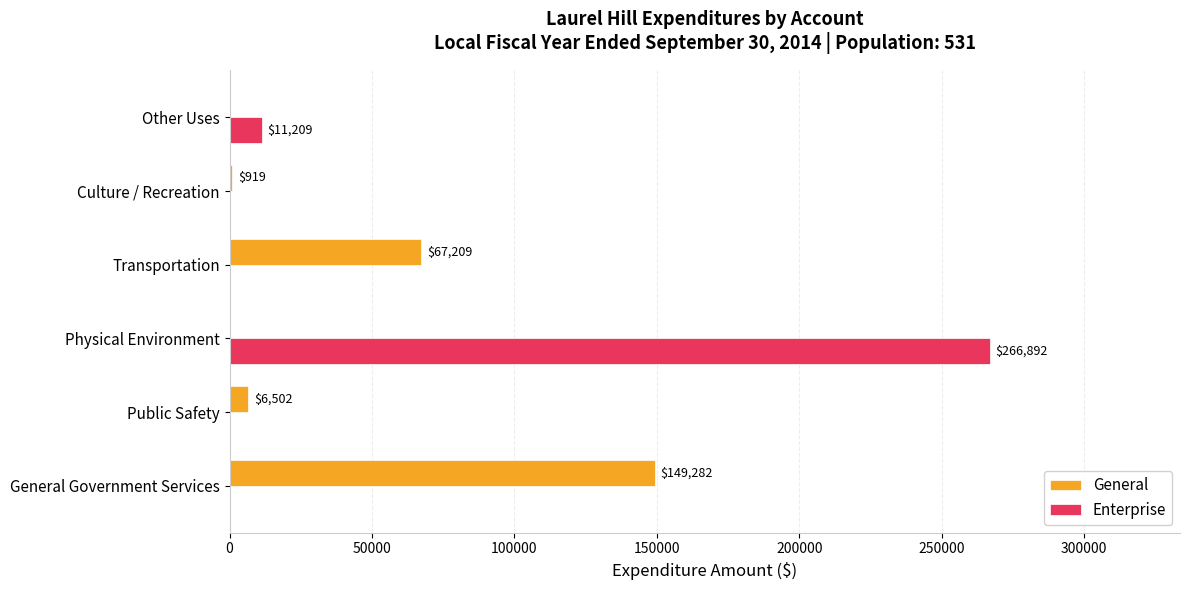

At which label does General reach its peak?

General Government Services